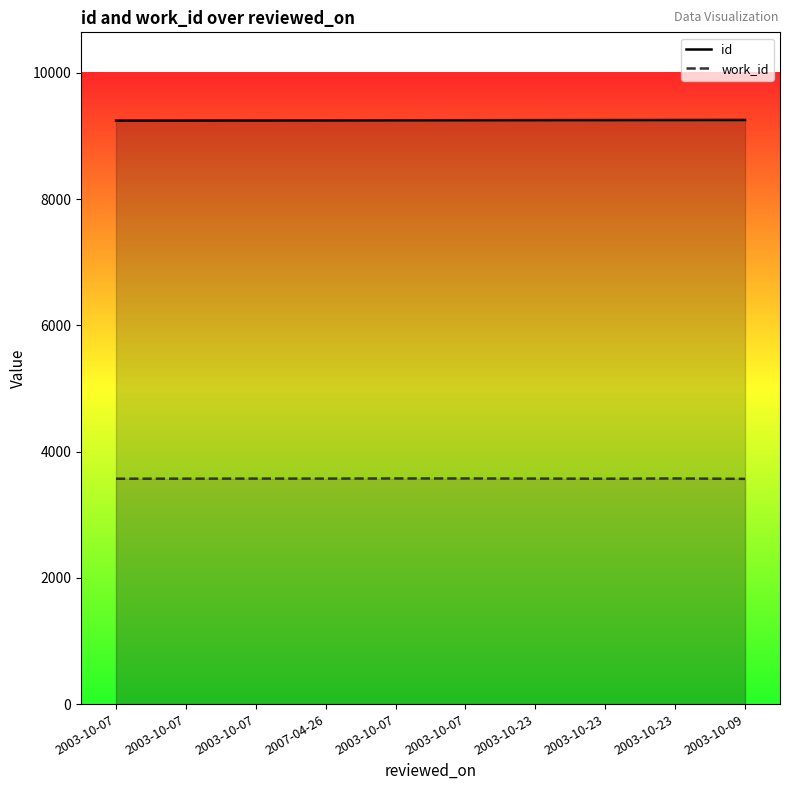

What are all the series names shown in the legend?

id, work_id